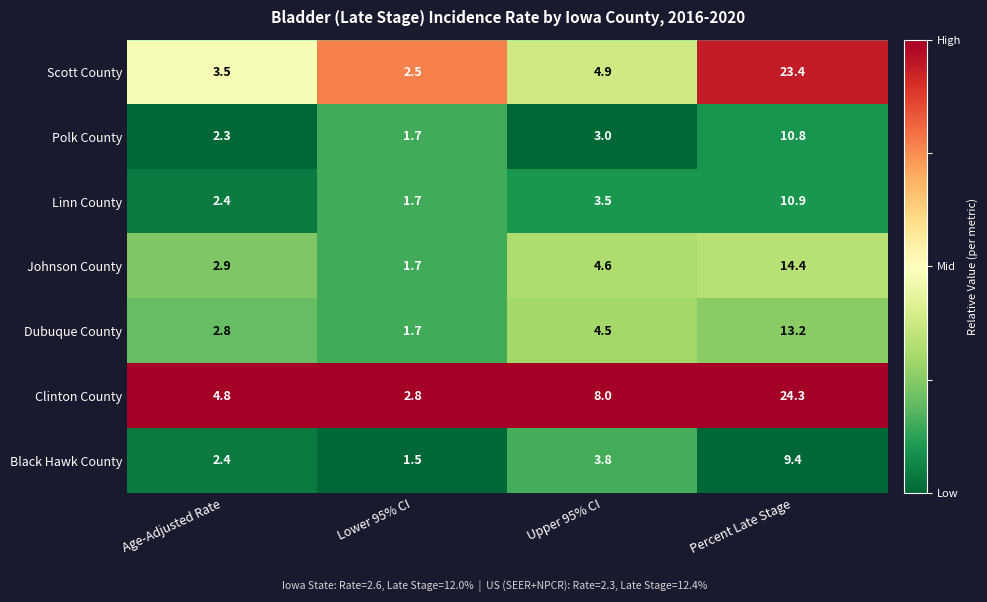

At which category is the sum across all series the highest?

Percent Late Stage